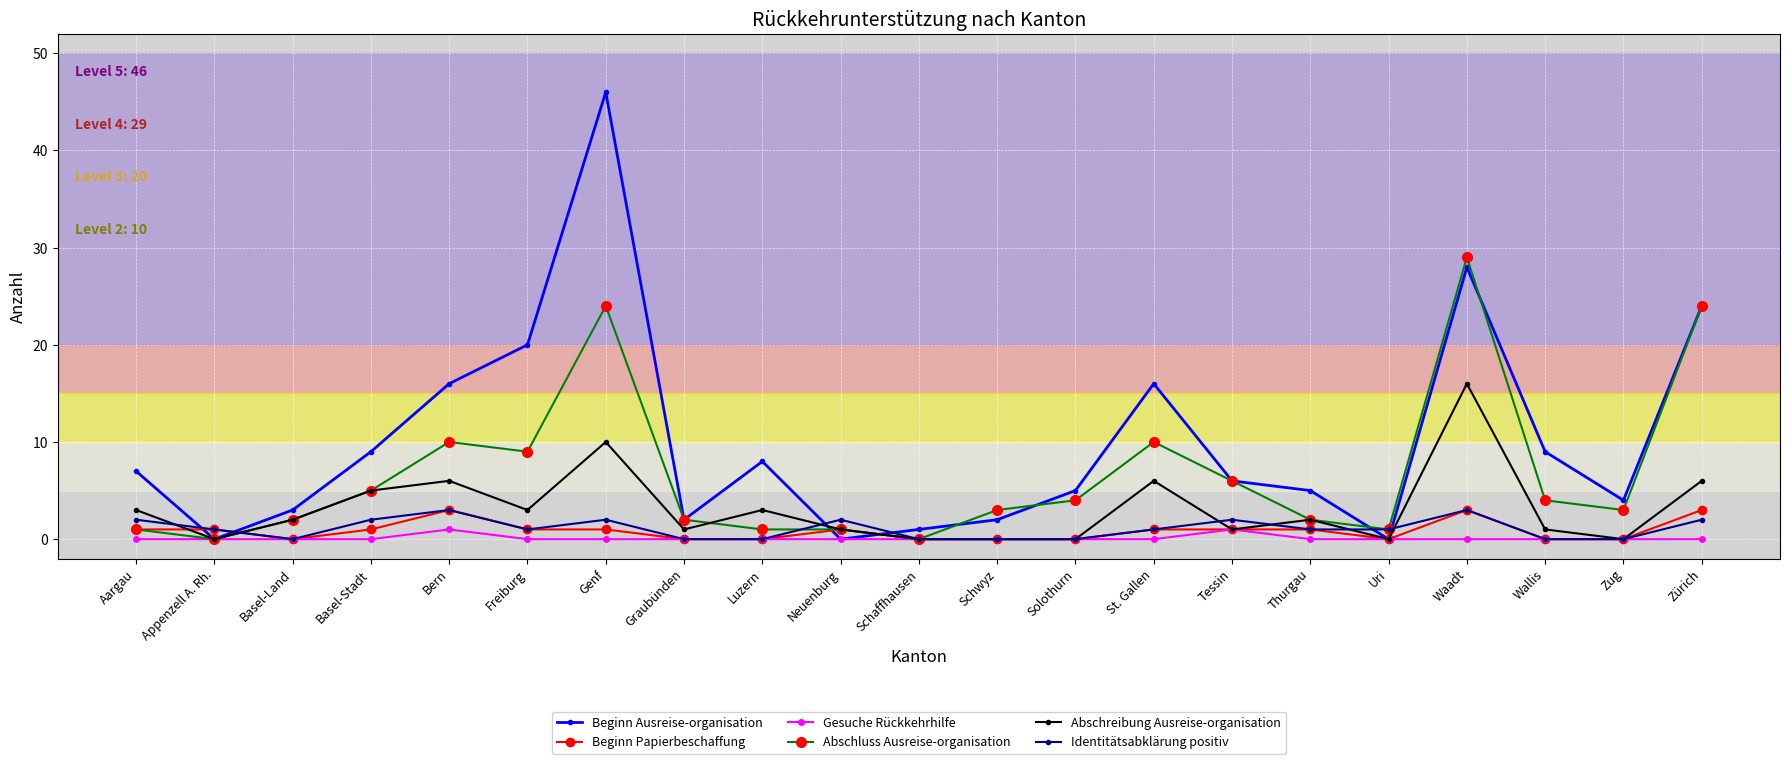

What position from the left is Schaffhausen?

11